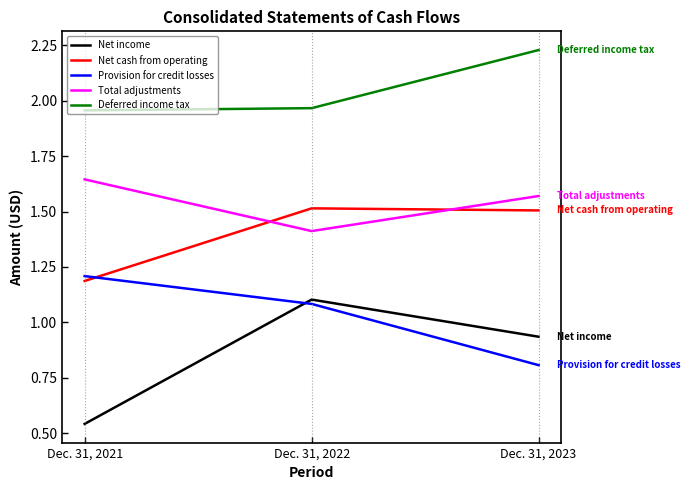

Where is Provision for credit losses nearest to the value 1?

Dec. 31, 2022